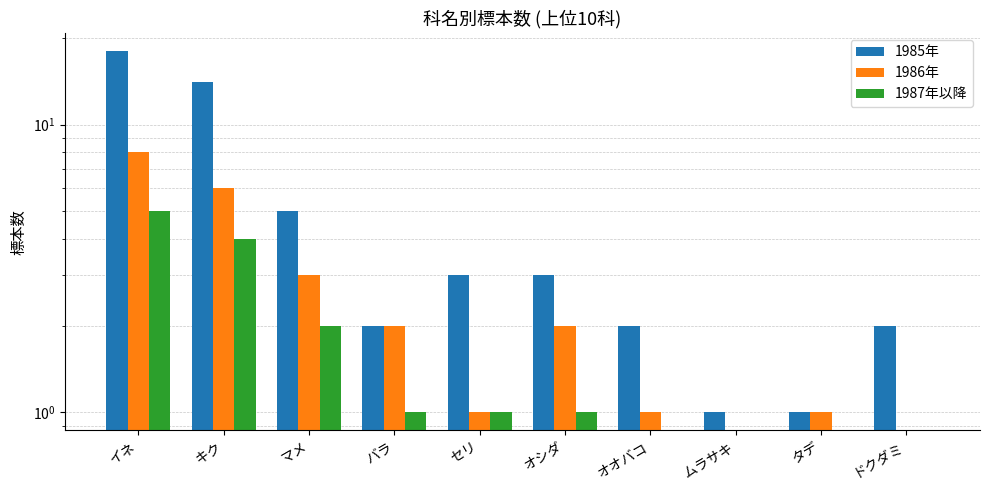

Reading right to left, what are all the values shown in this chart?

1985年: ドクダミ=2	タデ=1	ムラサキ=1	オオバコ=2	オシダ=3	セリ=3	バラ=2	マメ=5	キク=14	イネ=18
1986年: ドクダミ=0	タデ=1	ムラサキ=0	オオバコ=1	オシダ=2	セリ=1	バラ=2	マメ=3	キク=6	イネ=8
1987年以降: ドクダミ=0	タデ=0	ムラサキ=0	オオバコ=0	オシダ=1	セリ=1	バラ=1	マメ=2	キク=4	イネ=5